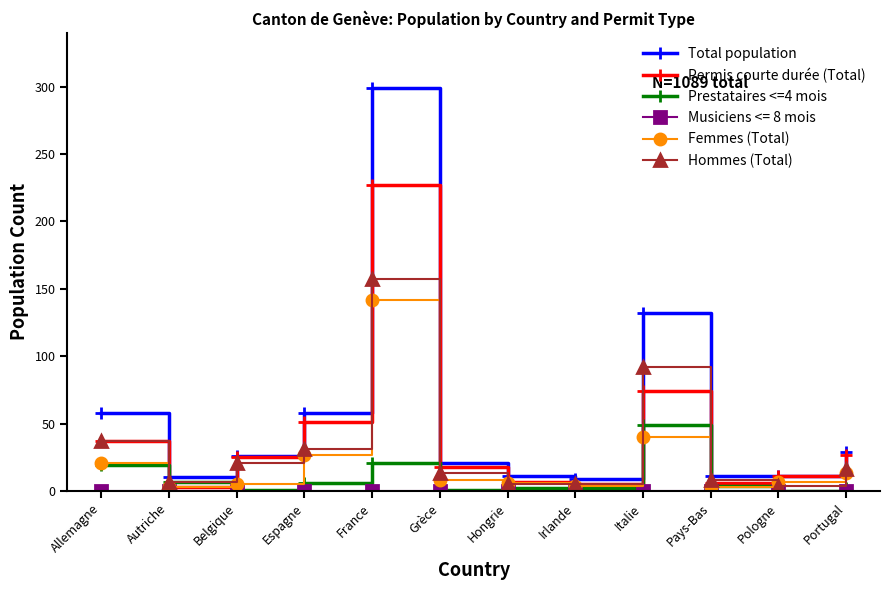

What is the label of the 6th point from the left?

Grèce